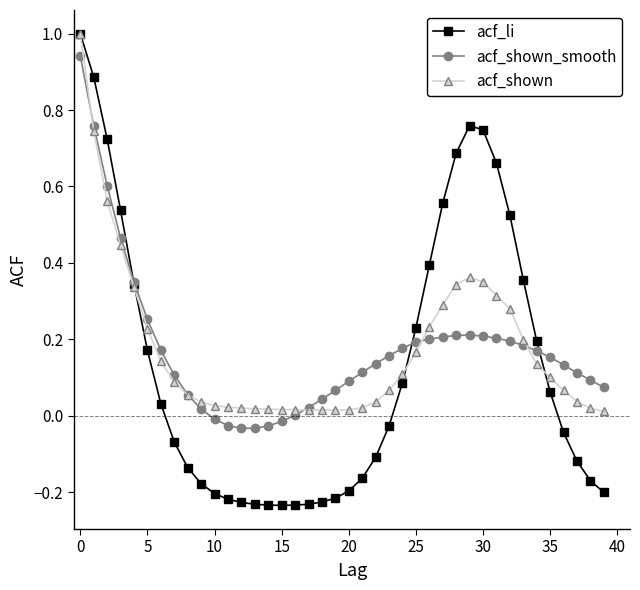

Which series has the largest range (max minus min)?

acf_li